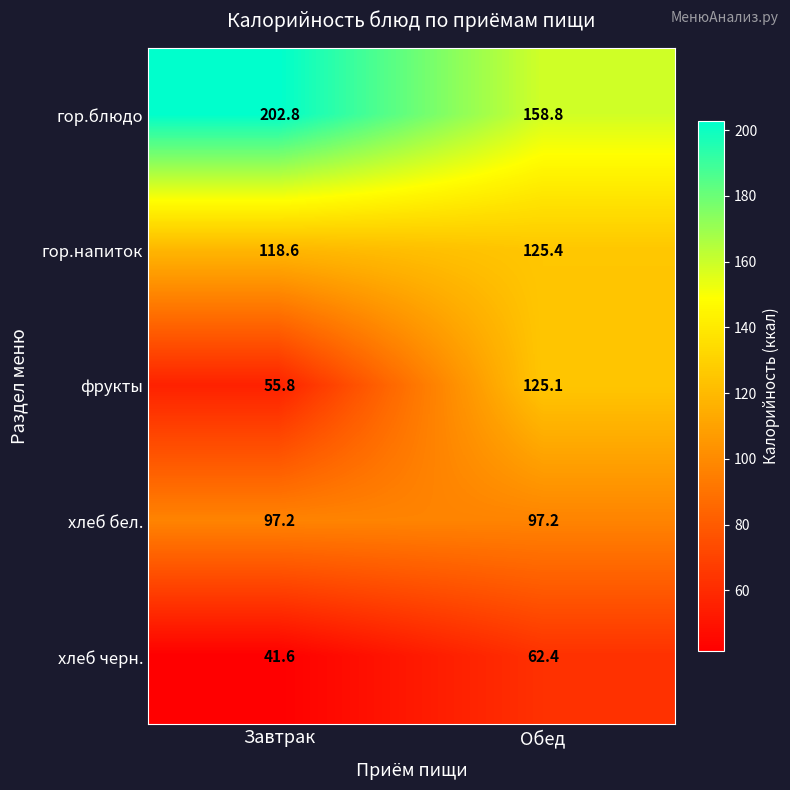

Rank the series at Обед from lowest to highest value.

хлеб черн., хлеб бел., фрукты, гор.напиток, гор.блюдо